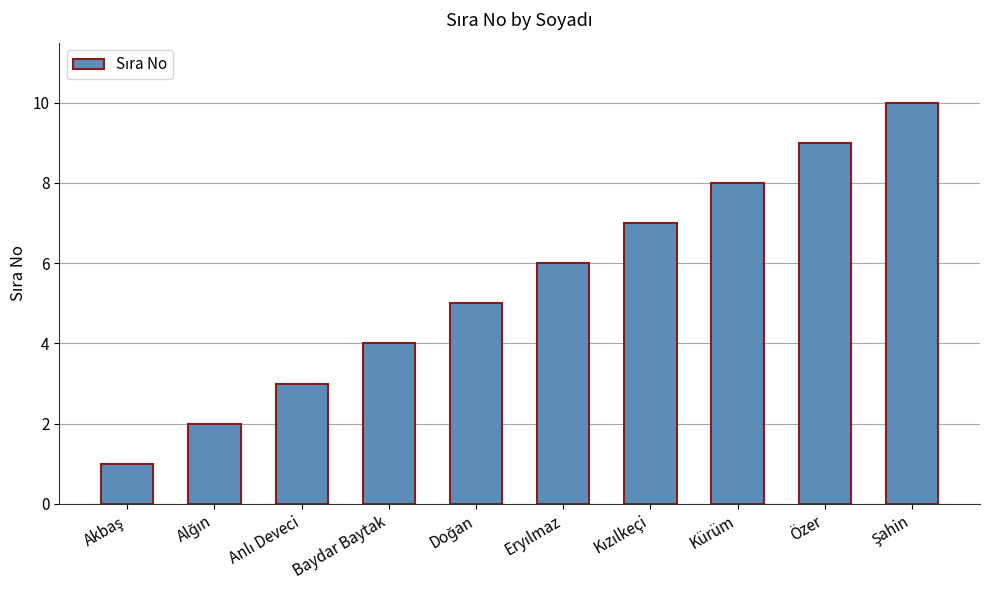

Is it true that the value at Özer is 6?

False